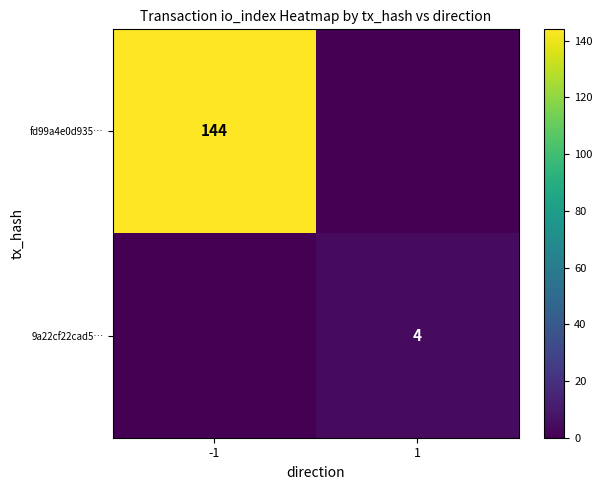

The fd99a4e0d935… series shows 34 at -1. True or false?

False